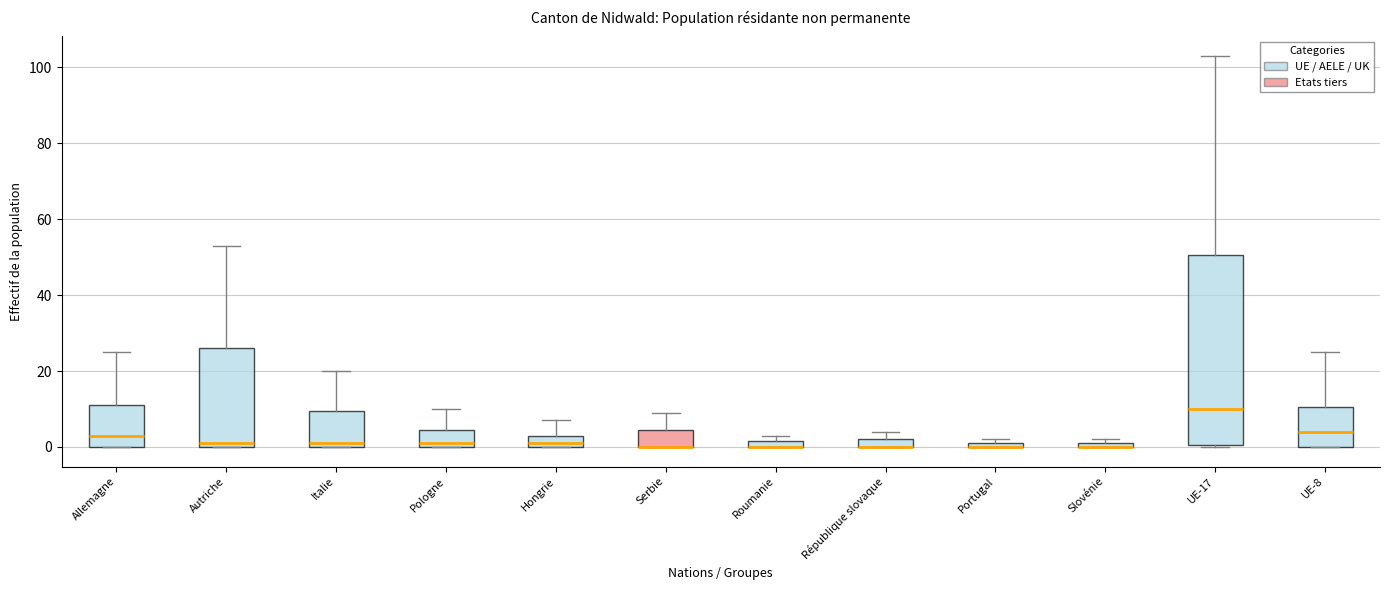

Comparing the boxes themselves (not the whiskers), which one is the tallest?

UE-17